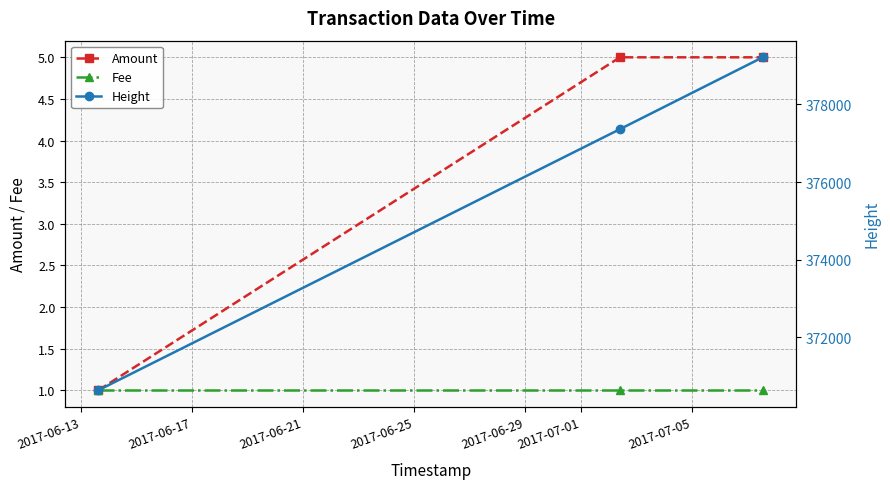

Rank the series by their maximum value, from highest to lowest.

Height, Amount, Fee